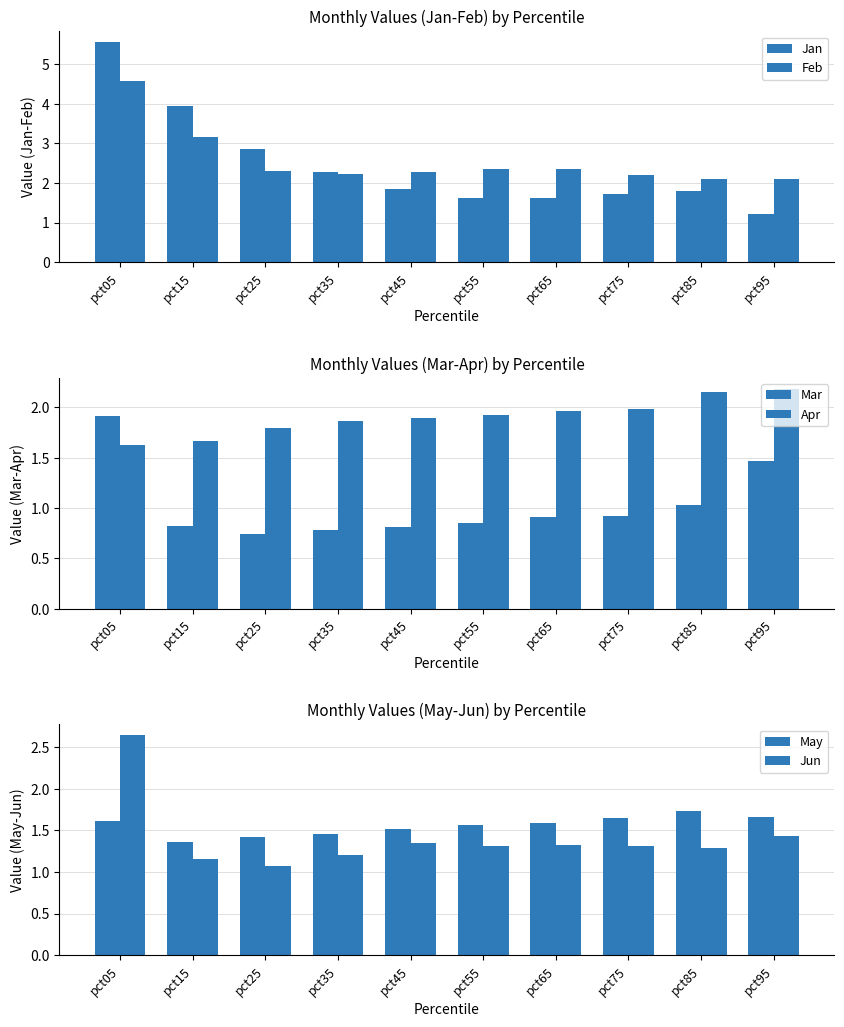

List the labels in order of Mar value, smallest first.

pct25, pct35, pct45, pct15, pct55, pct65, pct75, pct85, pct95, pct05